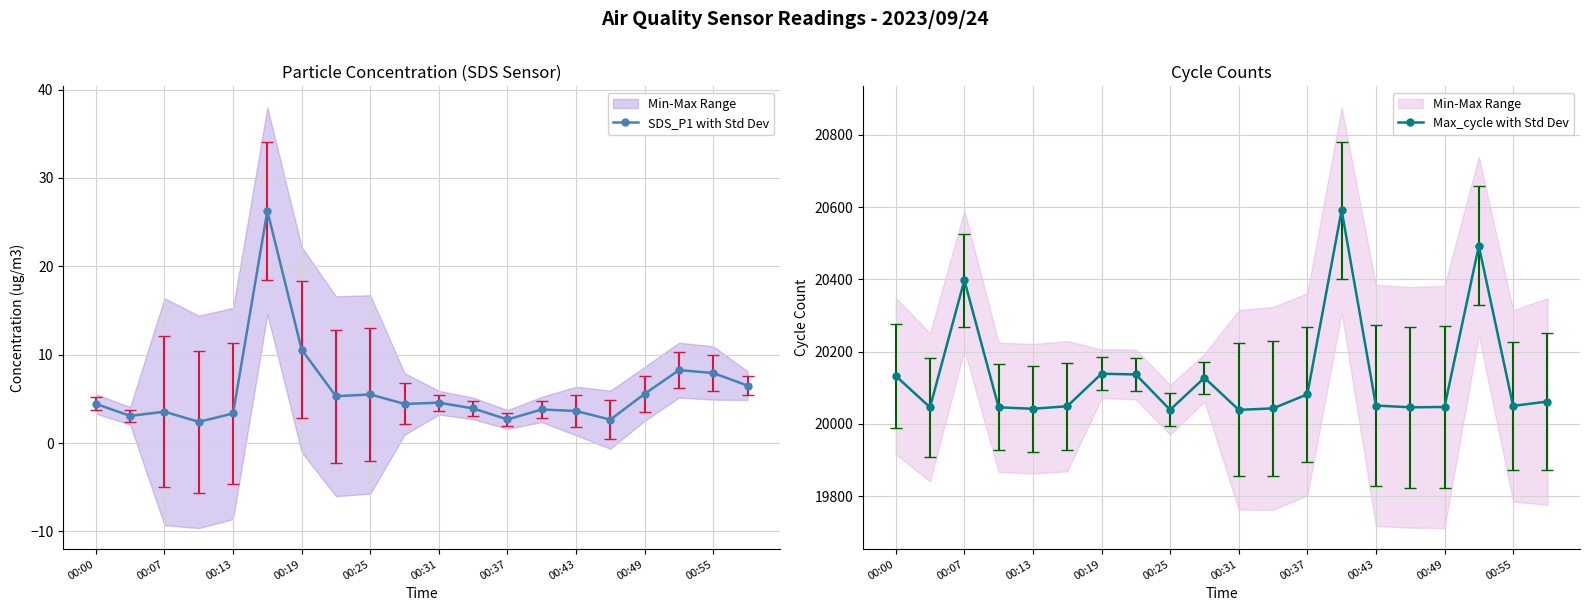

The chart shows a value of 8.2 at 00:52. True or false?

True